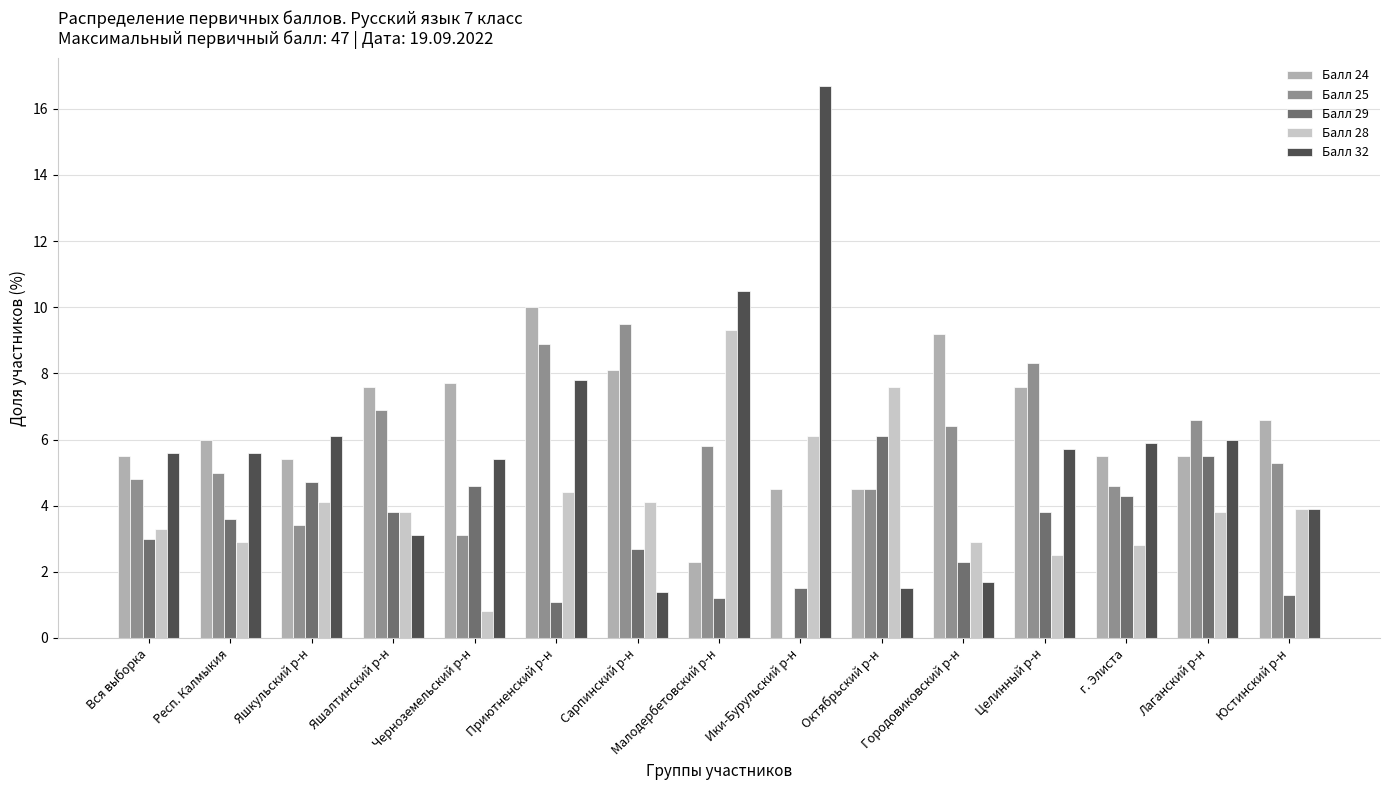

What is the sum of all Балл 25 values?

83.1